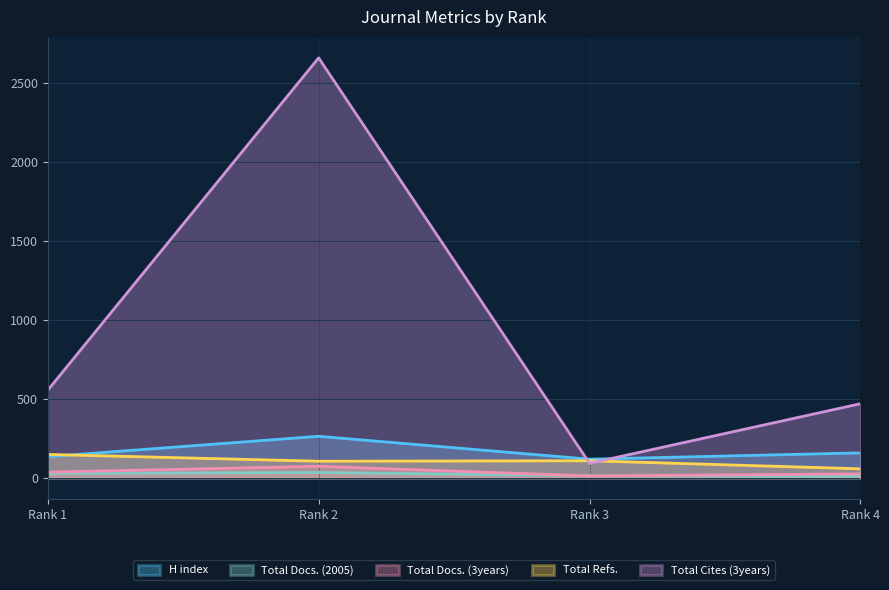

At which label does H index first exceed 160?

Rank 2